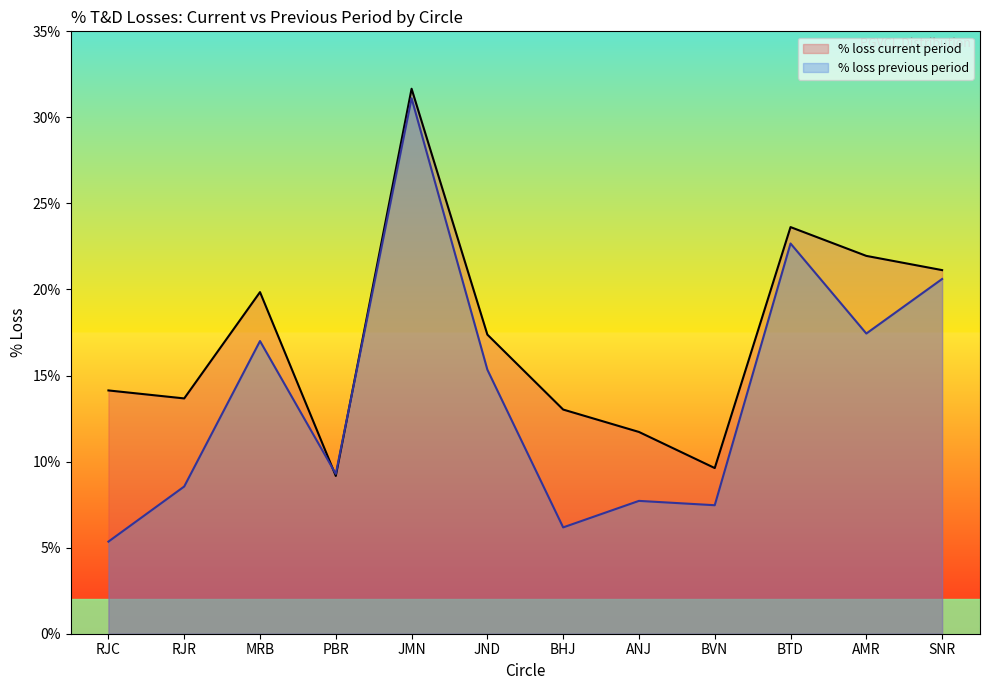

What is the difference between the maximum and minimum values in the % loss current period series?

22.5